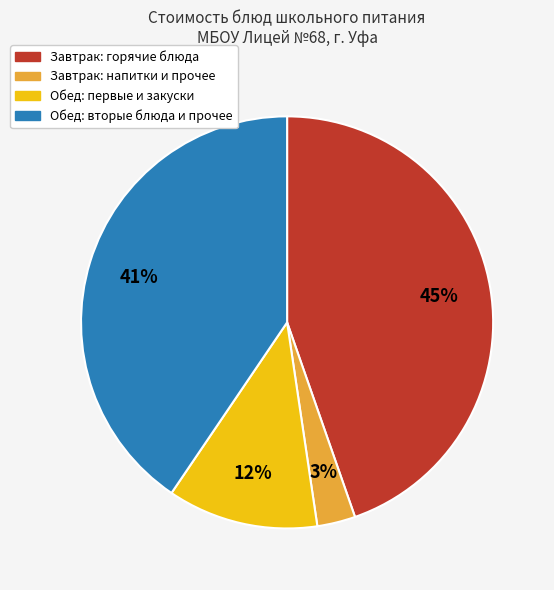

To the nearest percent, what is the difference between the largest and smallest slice percentages?

42%